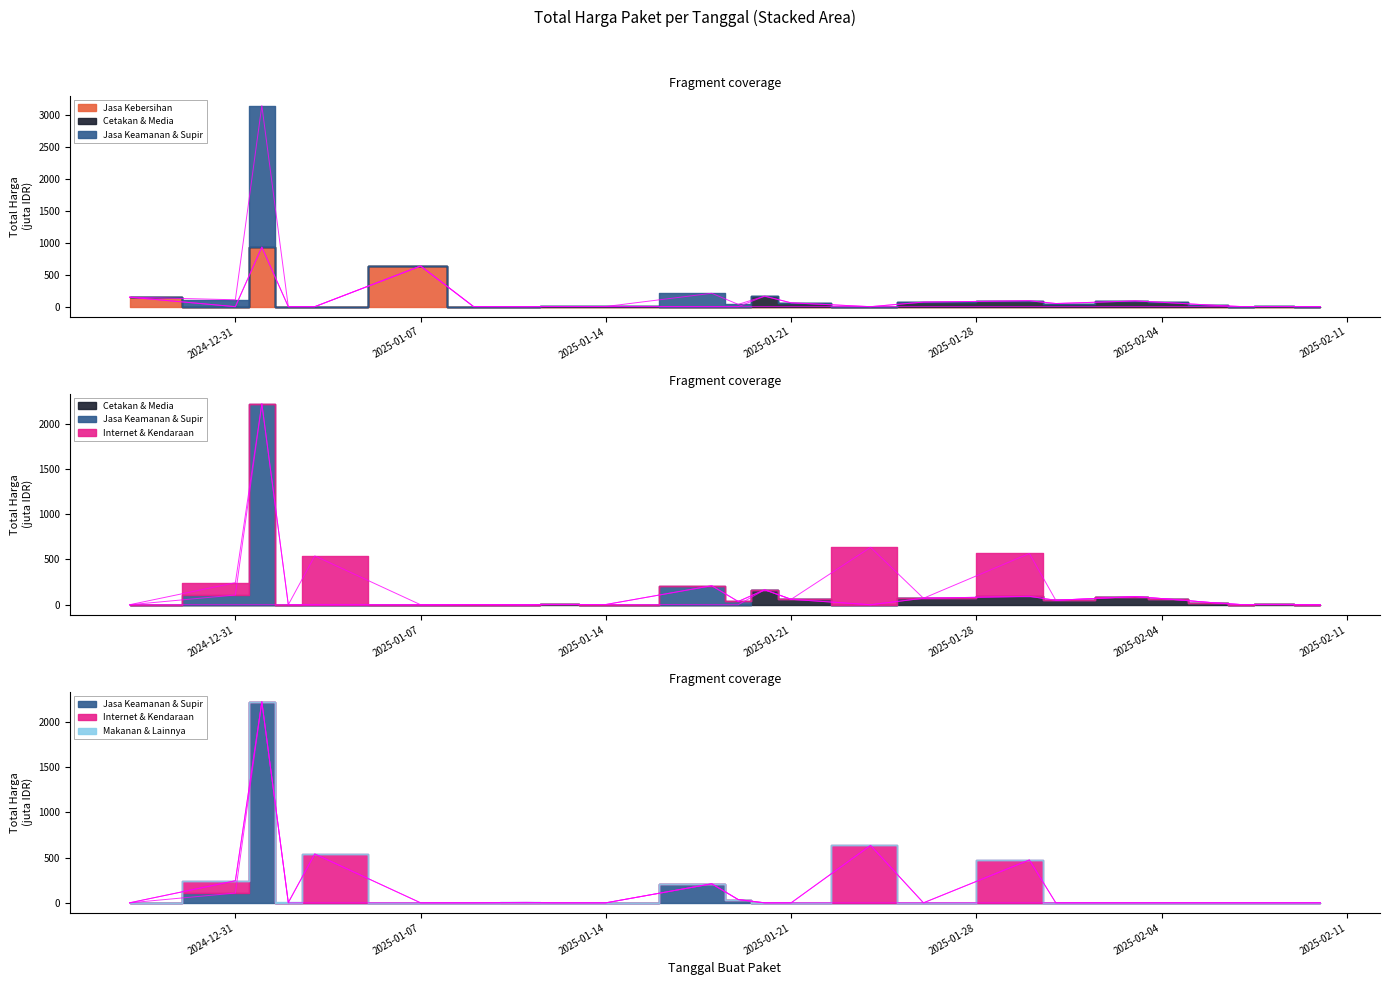

The Jasa Kebersihan series shows 77.2 at 2024-12-27. True or false?

False